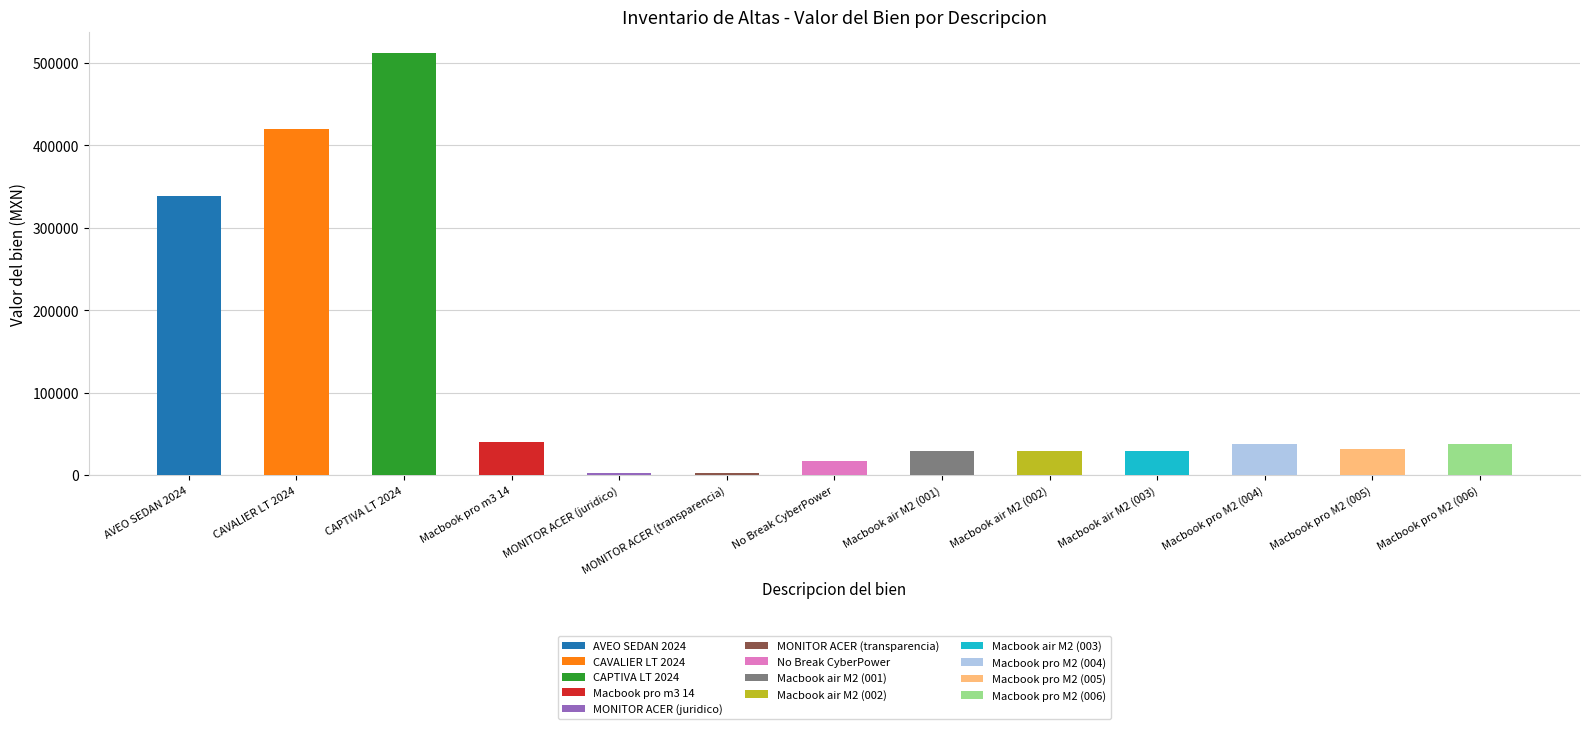

Reading left to right, extract all data points from this chart.

AVEO SEDAN 2024=338400.0	CAVALIER LT 2024=419400.0	CAPTIVA LT 2024=512400.0	Macbook pro m3 14=40998.0	MONITOR ACER (juridico)=2830.5	MONITOR ACER (transparencia)=2830.5	No Break CyberPower=16842.0	Macbook air M2 (001)=29899.0	Macbook air M2 (002)=29899.0	Macbook air M2 (003)=29899.0	Macbook pro M2 (004)=37899.0	Macbook pro M2 (005)=32399.0	Macbook pro M2 (006)=37899.0